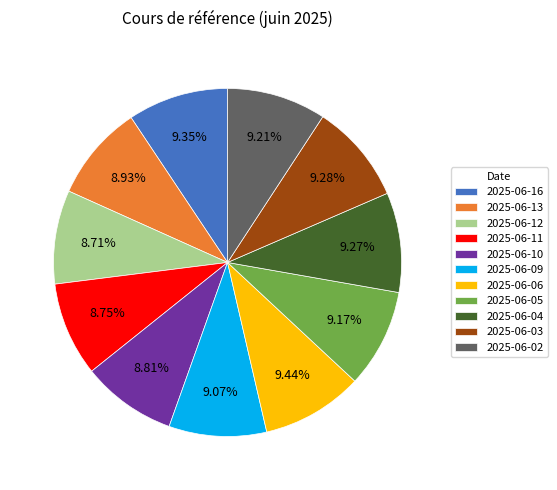

To the nearest percent, what is the difference between the largest and smallest slice percentages?

1%